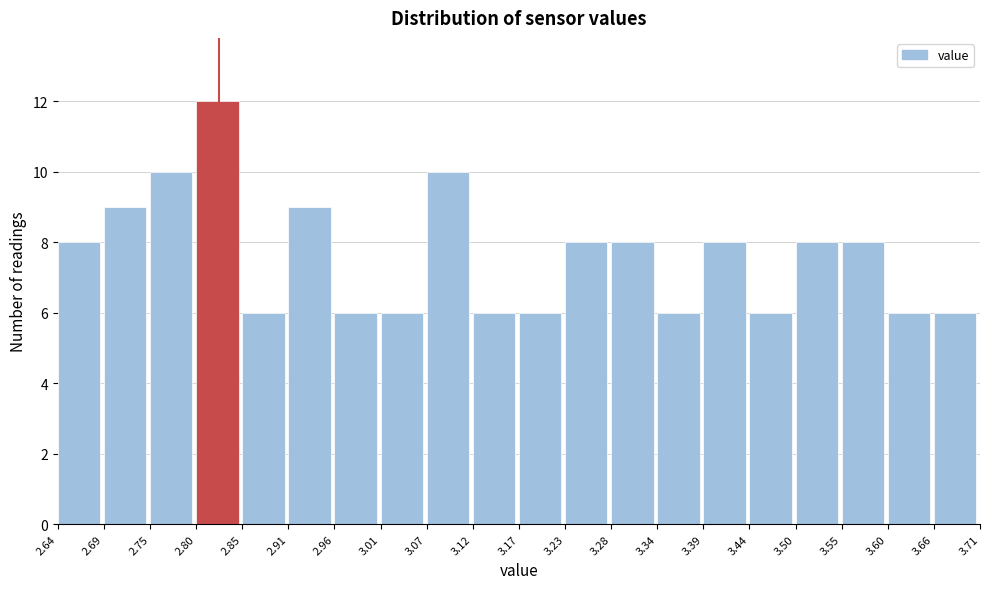

How tall is the bar that spans 2.96 to 3.01 on the x-axis? The values are not printed on the chart, so give them approximately, as read against the axis.

6